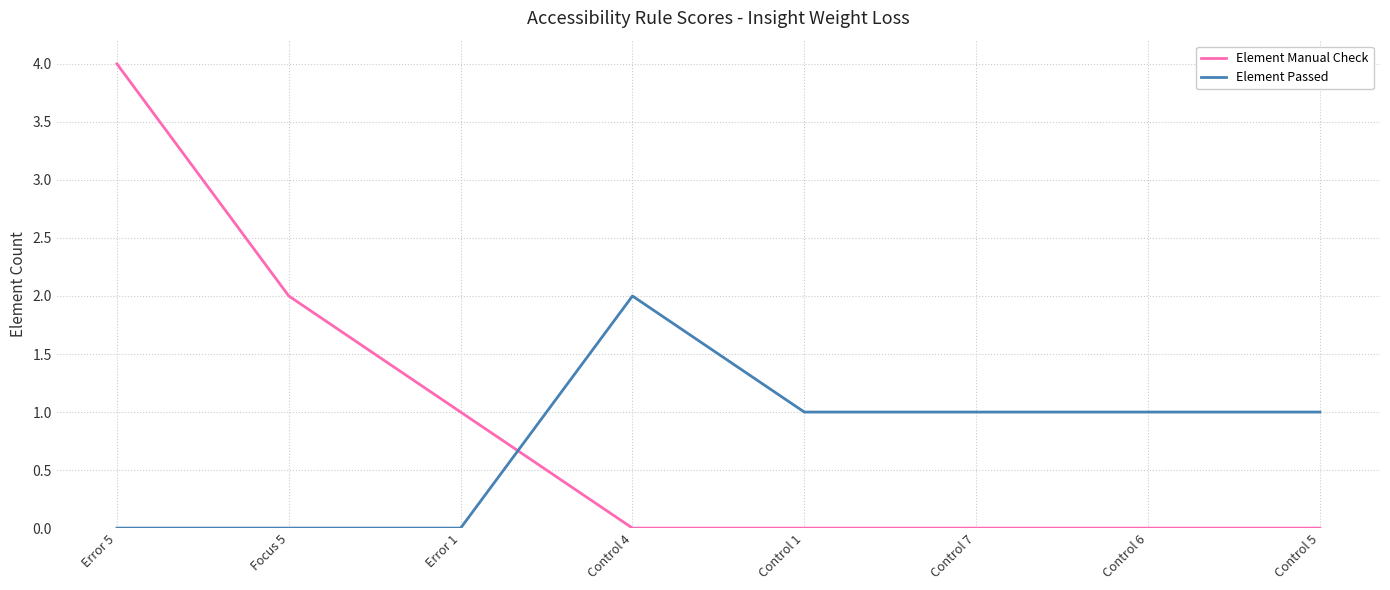

Rank the series by their maximum value, from highest to lowest.

Element Manual Check, Element Passed